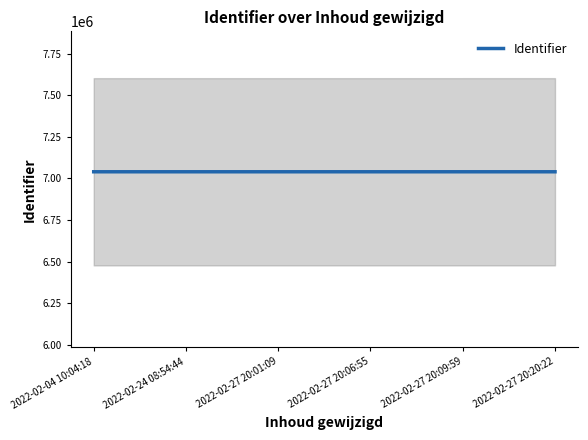

What is the sum of the values at 2022-02-27 20:06:55 and 2022-02-27 20:09:59?

14079917